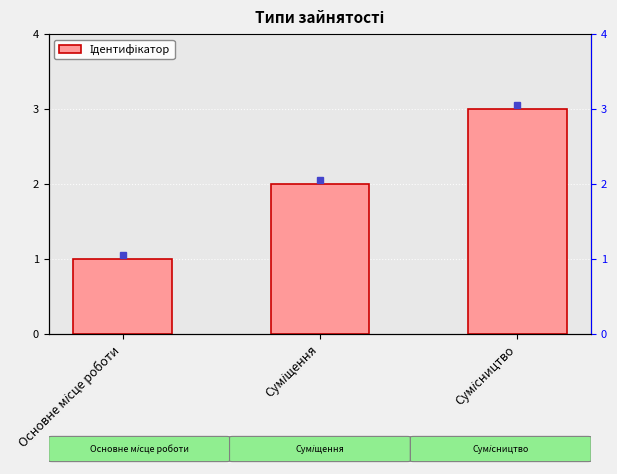

Rank the categories by value from lowest to highest.

Основне місце роботи, Суміщення, Сумісництво